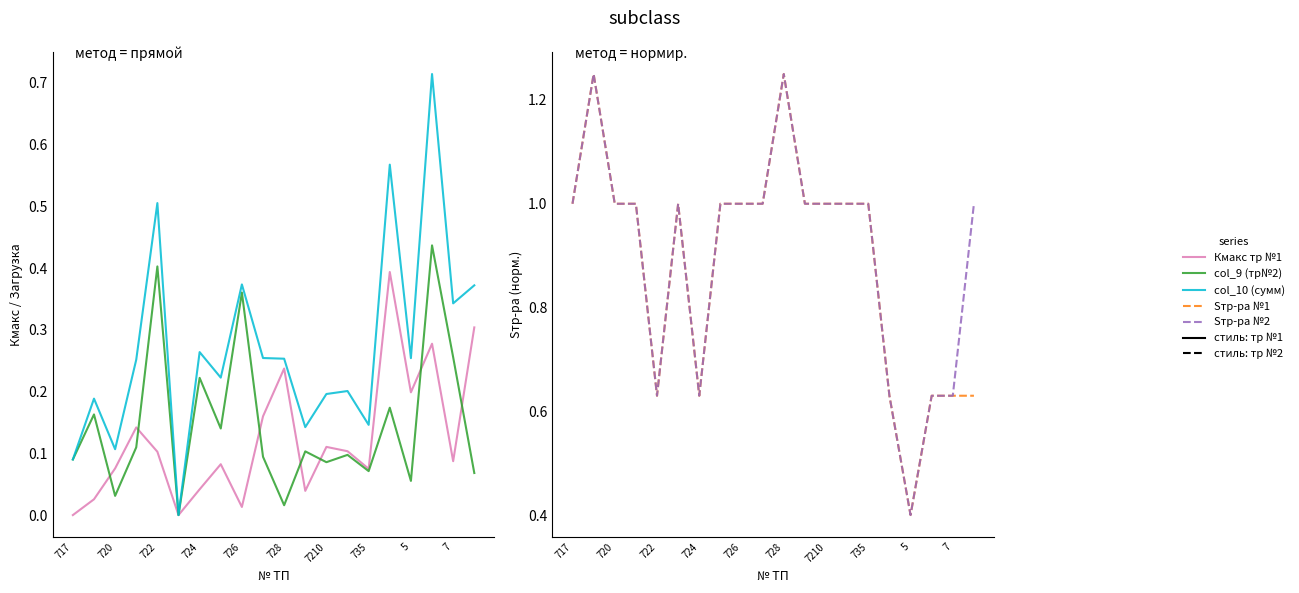

True or false: Sтр-ра №2 has more than 1 points higher than both neighbors.

True